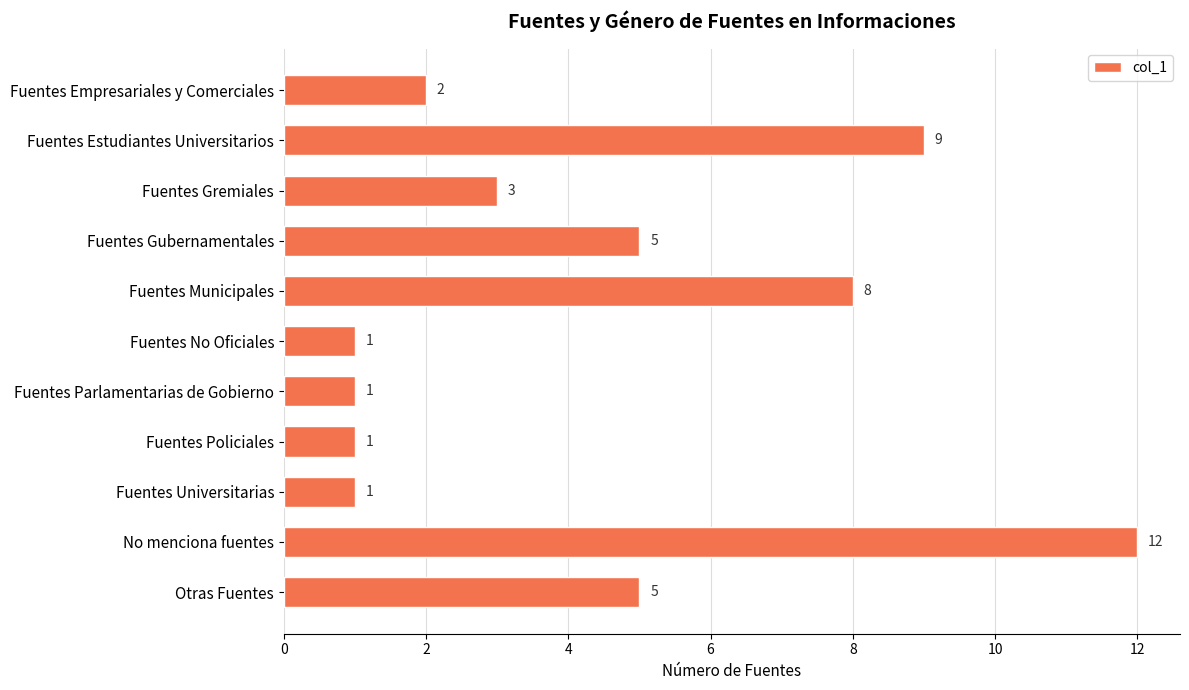

Which has a higher value, Fuentes Gremiales or Fuentes Empresariales y Comerciales?

Fuentes Gremiales